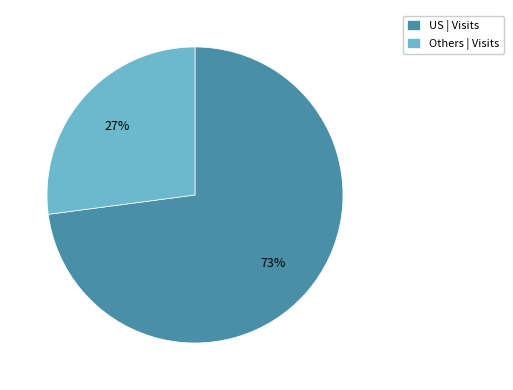

To the nearest percent, what percentage of the pie is US | Visits?

73%